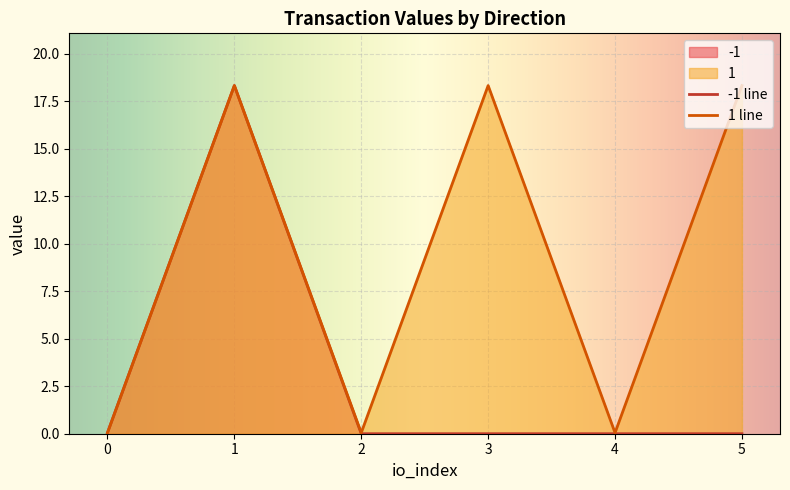

Is it true that -1 equals 0.0 at 3?

True